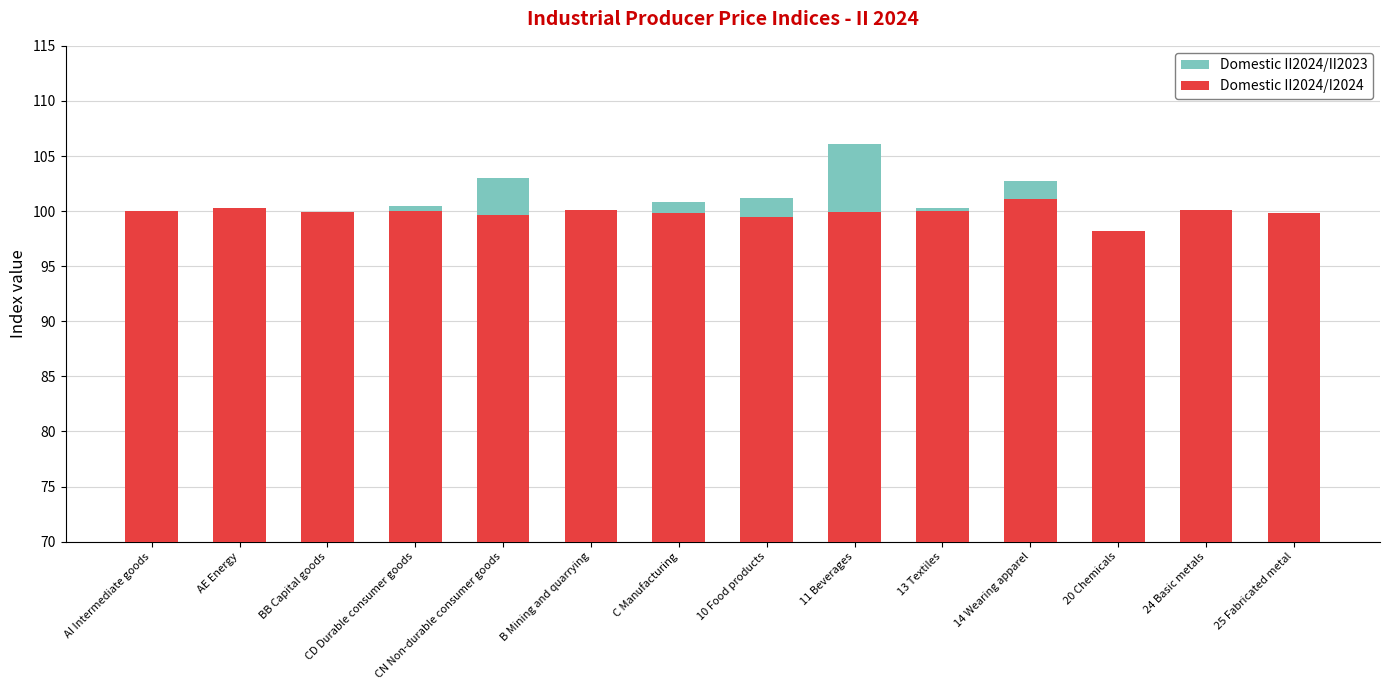

What is the spread (max minus min) of values at 20 Chemicals?

2.9